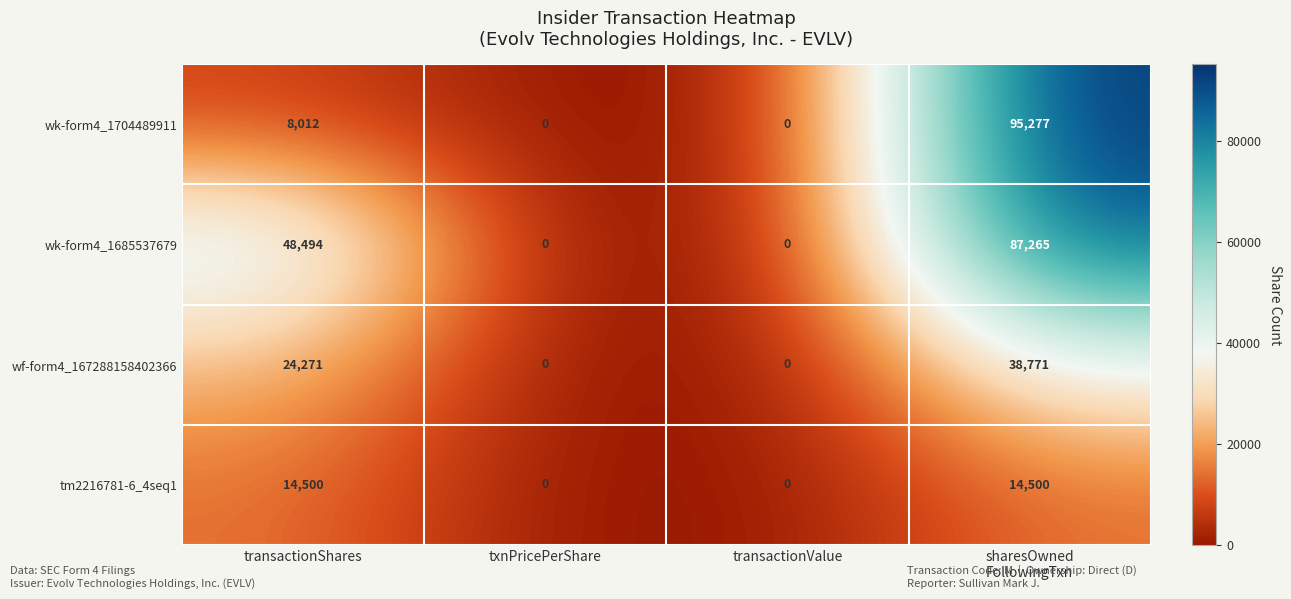

Count the tm2216781-6_4seq1 values in the range 0 to 14500.

4